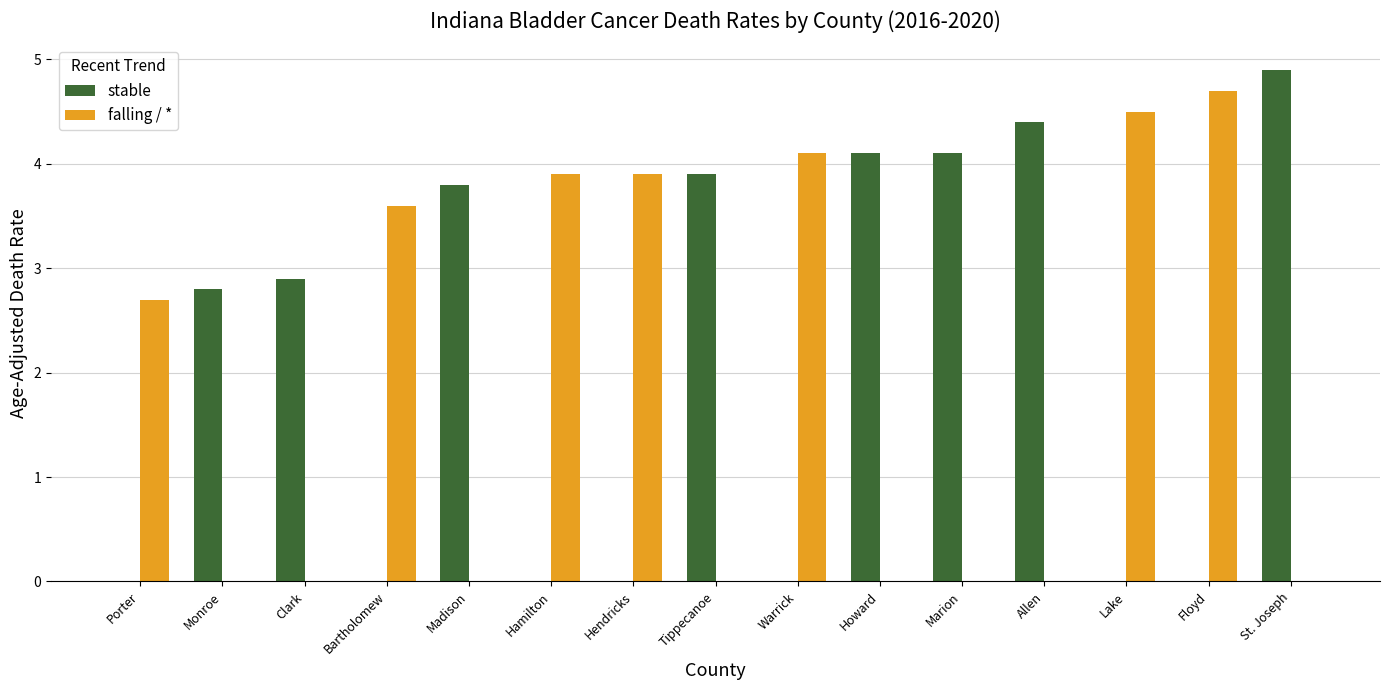

Which series has the largest range (max minus min)?

stable